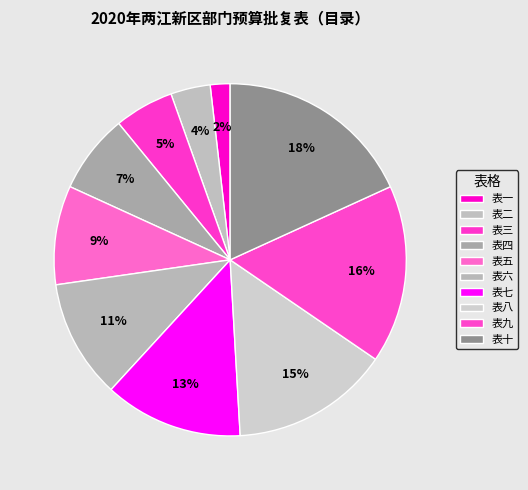

How many segments does this pie chart have?

10